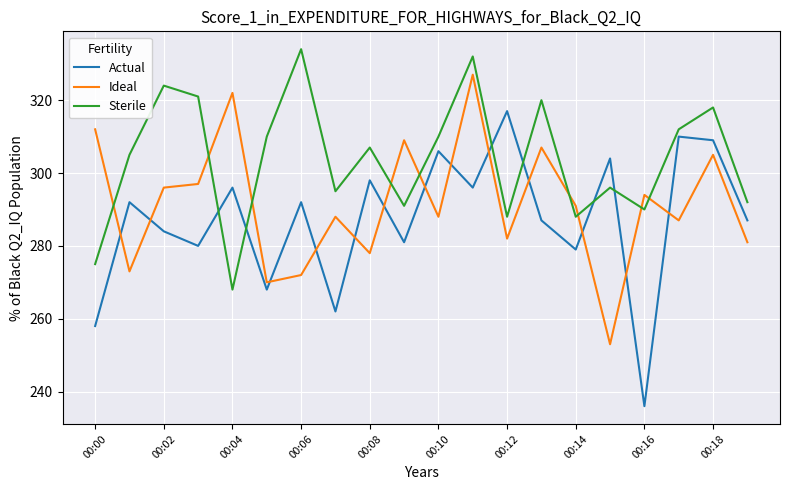

What is the difference between the maximum and minimum values in the Actual series?

81